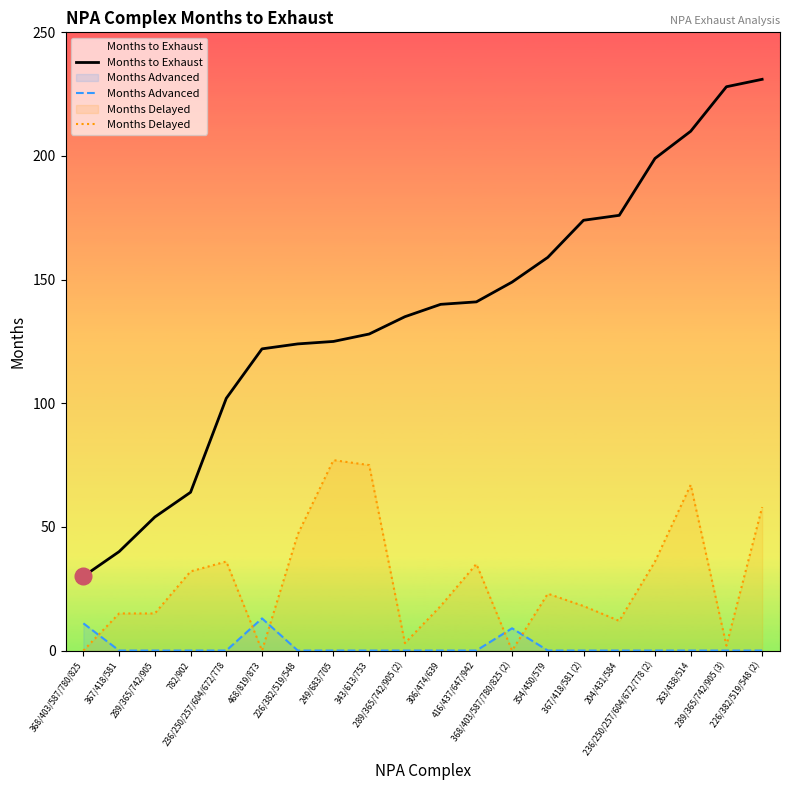

Which series has the largest range (max minus min)?

Months to Exhaust